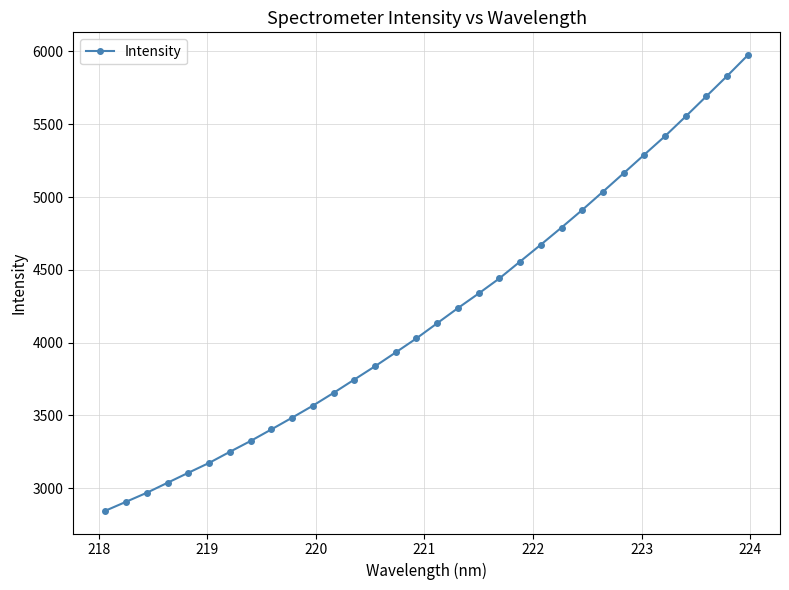

What is the difference between the second highest and second lowest values?

2924.8